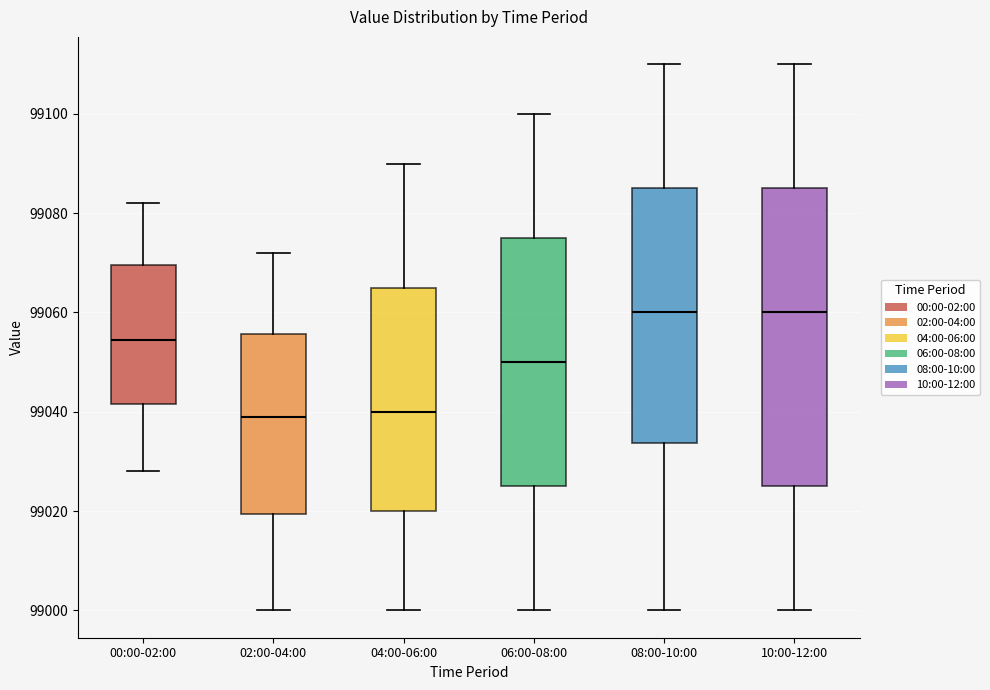

Reading left to right, read every box against the y-axis: the position of its median line, the range the box covers, and the ends of its whiskers. The values are not printed on the chart, so give them approximately, as read against the axis.

00:00-02:00: median 99054, box 99042 to 99070, whiskers 99028 to 99082
02:00-04:00: median 99040, box 99020 to 99056, whiskers 99000 to 99072
04:00-06:00: median 99040, box 99020 to 99066, whiskers 99000 to 99090
06:00-08:00: median 99050, box 99026 to 99076, whiskers 99000 to 99100
08:00-10:00: median 99060, box 99034 to 99086, whiskers 99000 to 99110
10:00-12:00: median 99060, box 99026 to 99086, whiskers 99000 to 99110